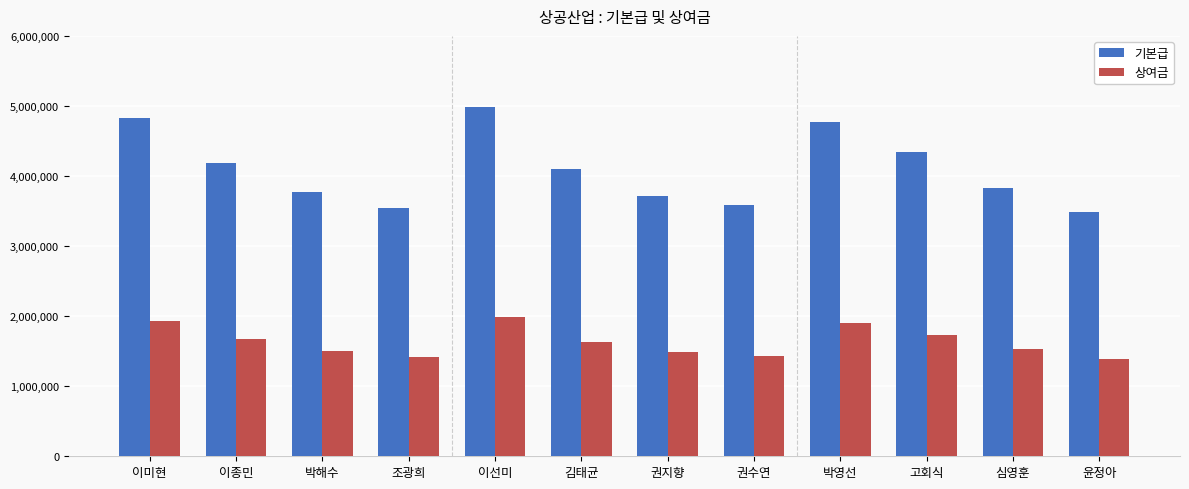

What is the minimum value for 기본급?

3484000